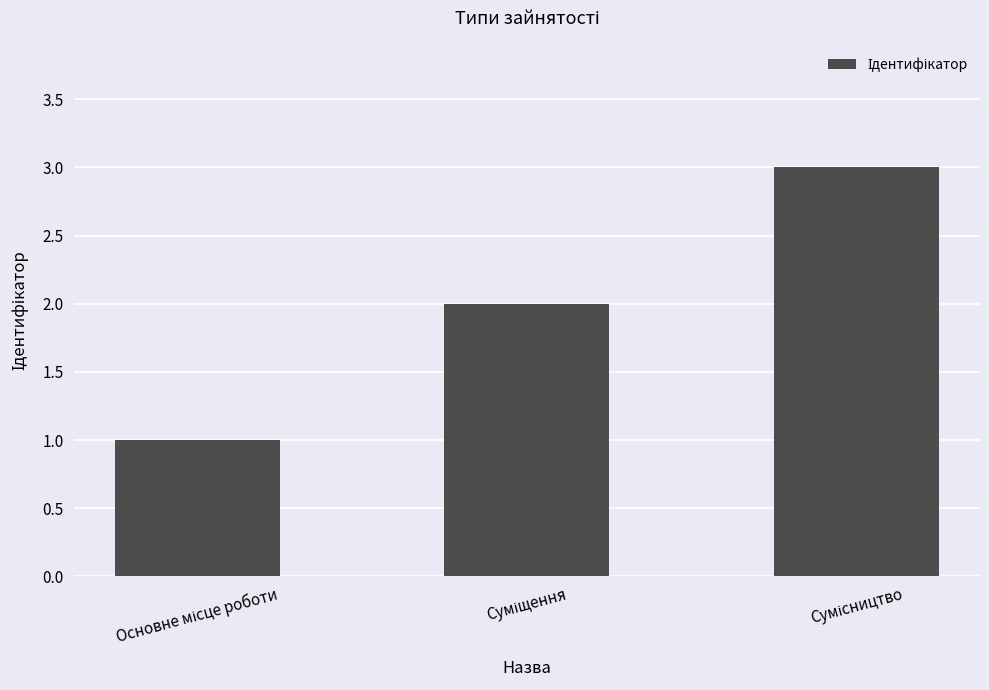

What is the maximum value shown in the chart?

3